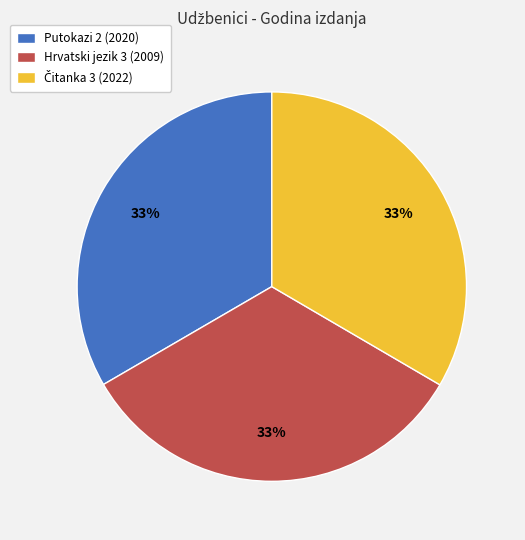

To the nearest percent, what portion does Hrvatski jezik 3 represent?

33%